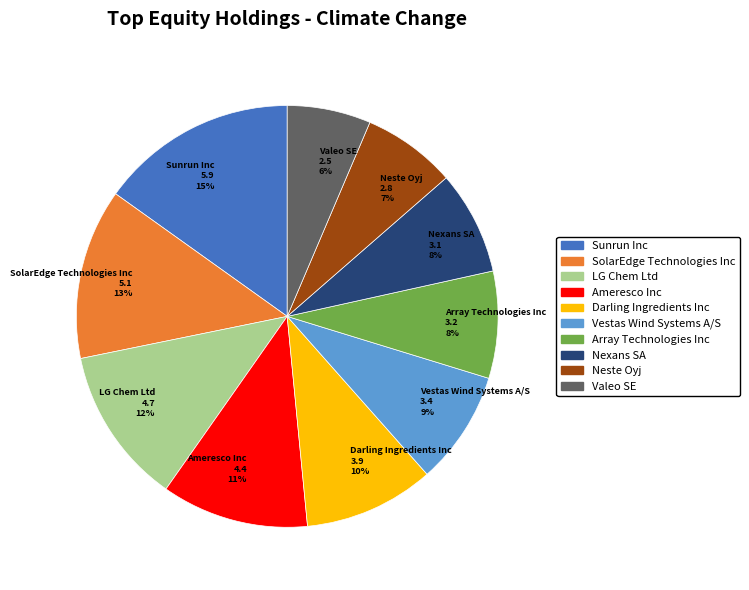

True or false: Array Technologies Inc 3.2 8% accounts for 8% of the total.

True